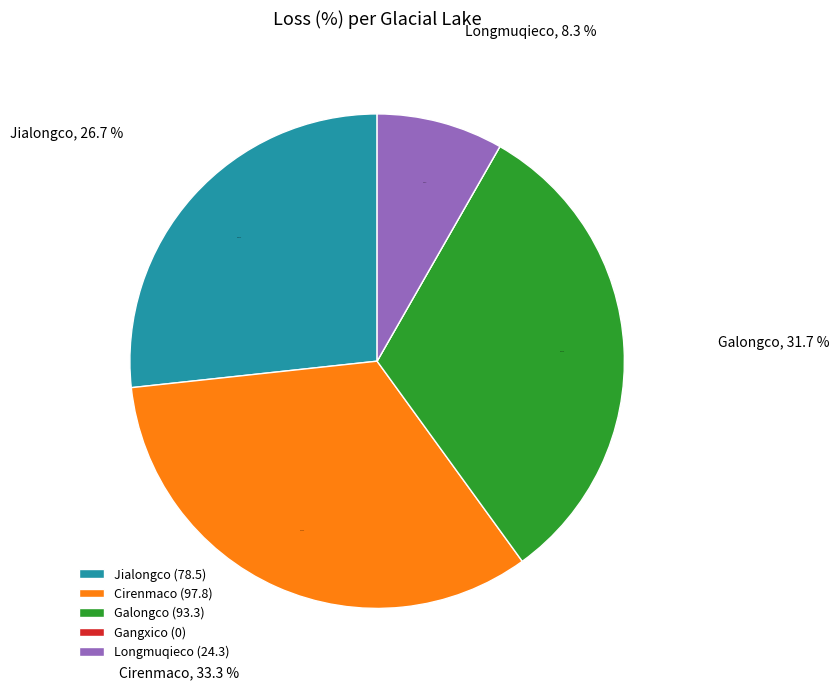

Which category has the smallest portion of the pie?

Gangxico